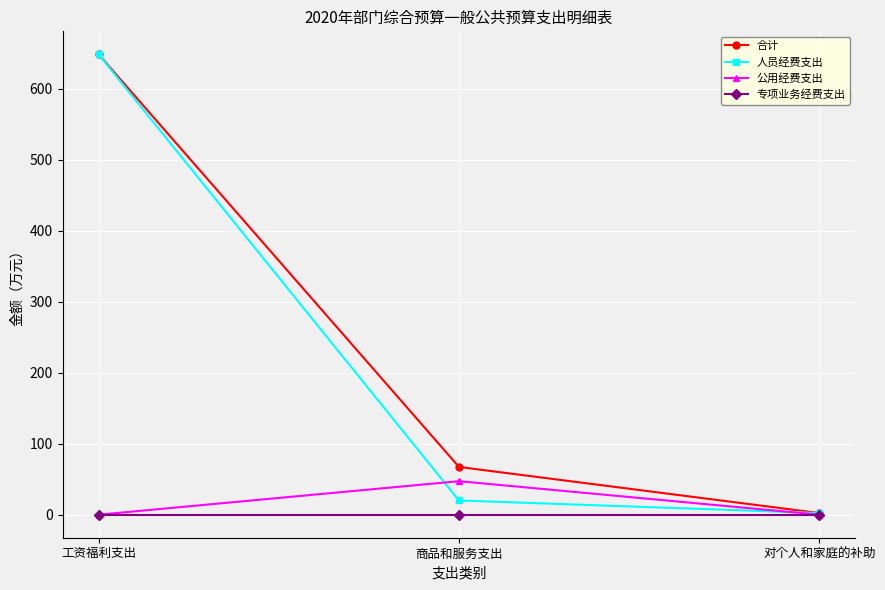

What position from the left is 商品和服务支出?

2